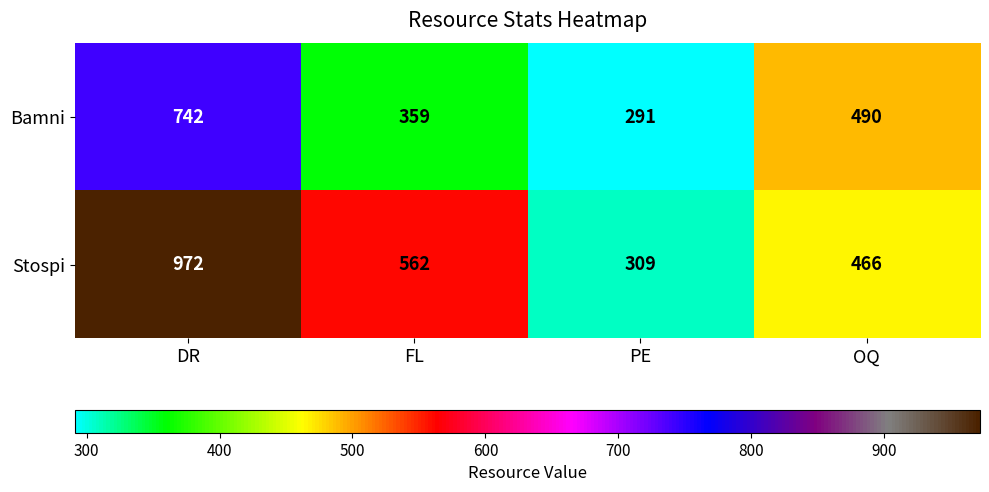

At which category does the chart reach its peak across all series?

DR